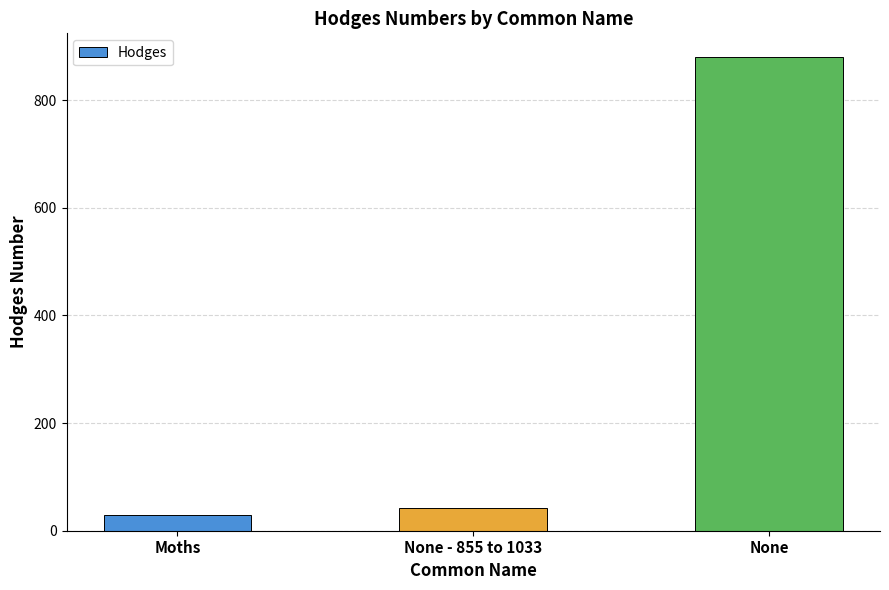

Approximately how many times larger is the value at None compared to None - 855 to 1033?

20.9